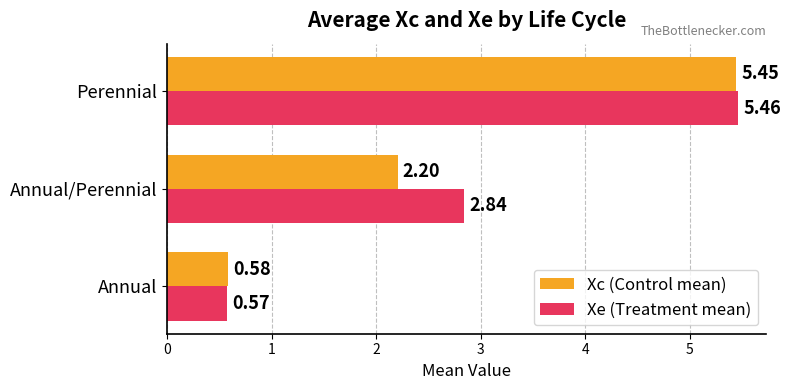

Which category has the lowest value in the Xe (Treatment mean) series?

Annual